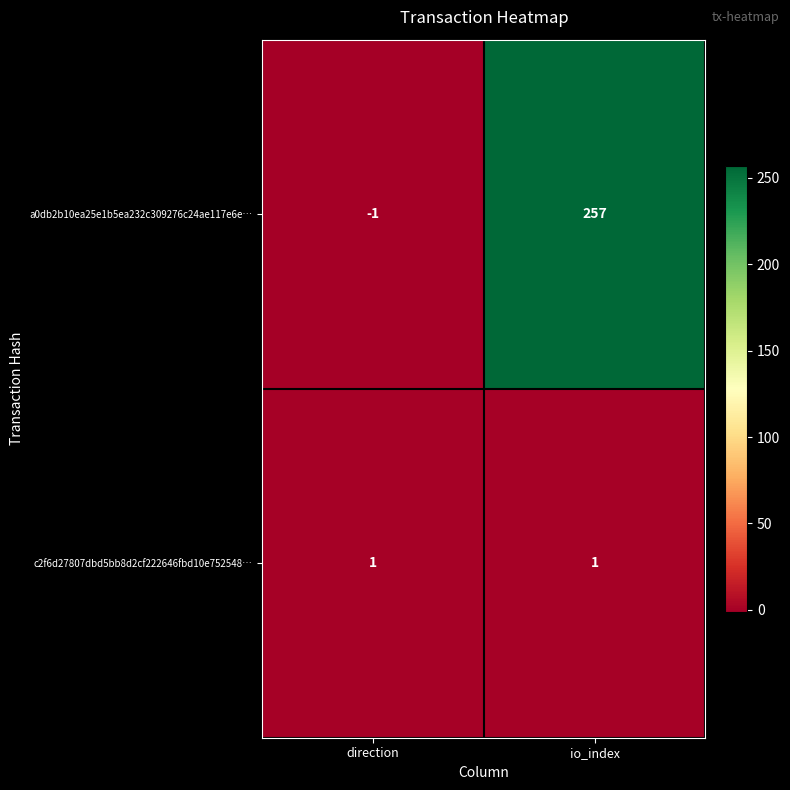

Where is a0db2b10ea25e1b5ea232c309276c24ae117e6e… nearest to the value 128?

direction